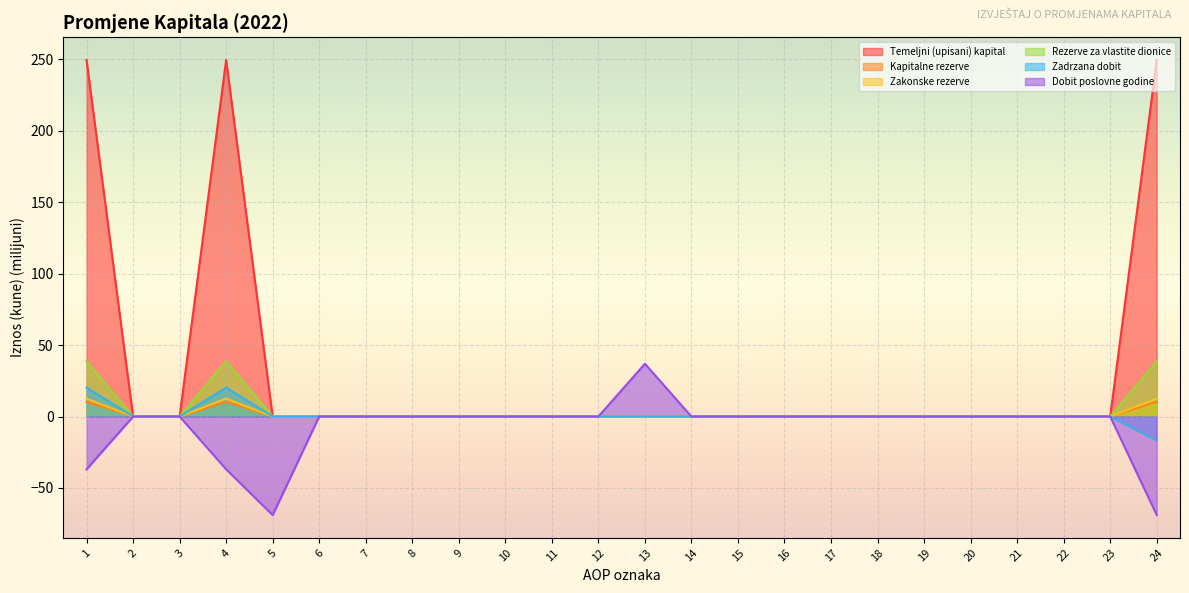

Between 6 and 10, which series saw the biggest shift?

Temeljni (upisani) kapital